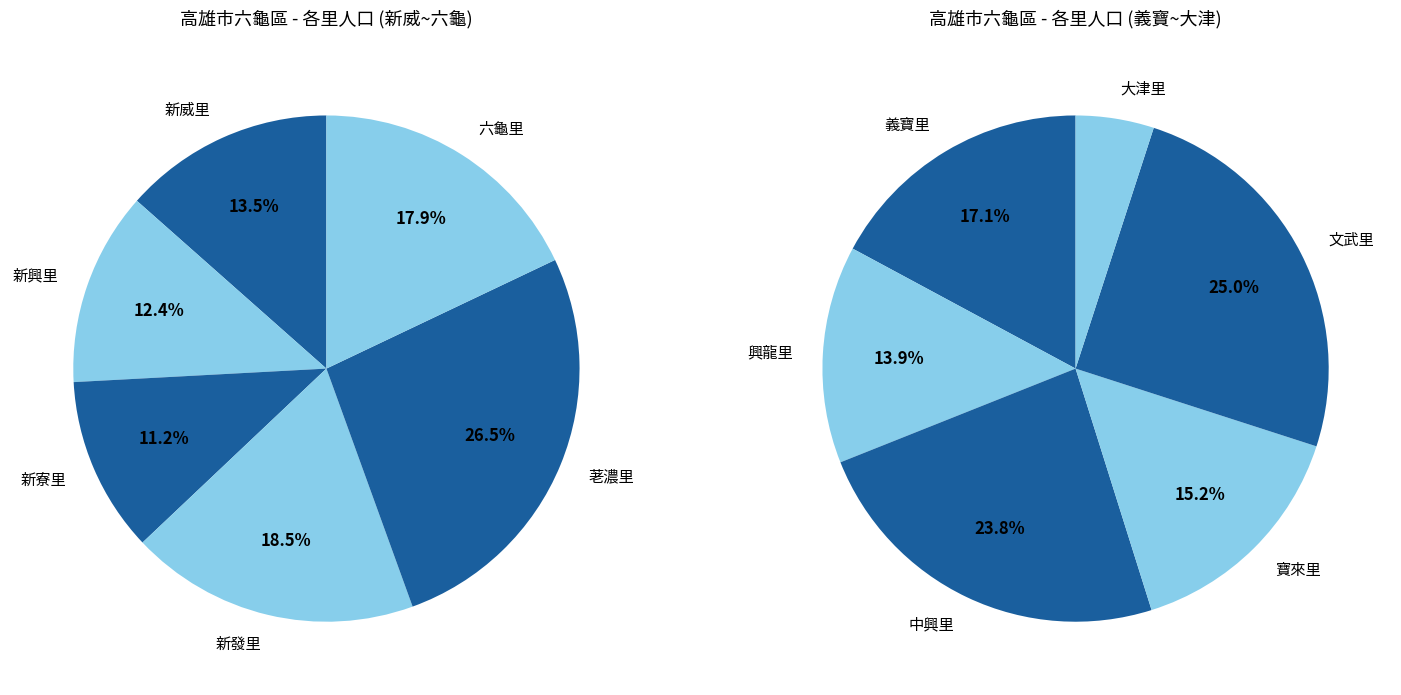

Does 新發里 represent more than half of the total?

No